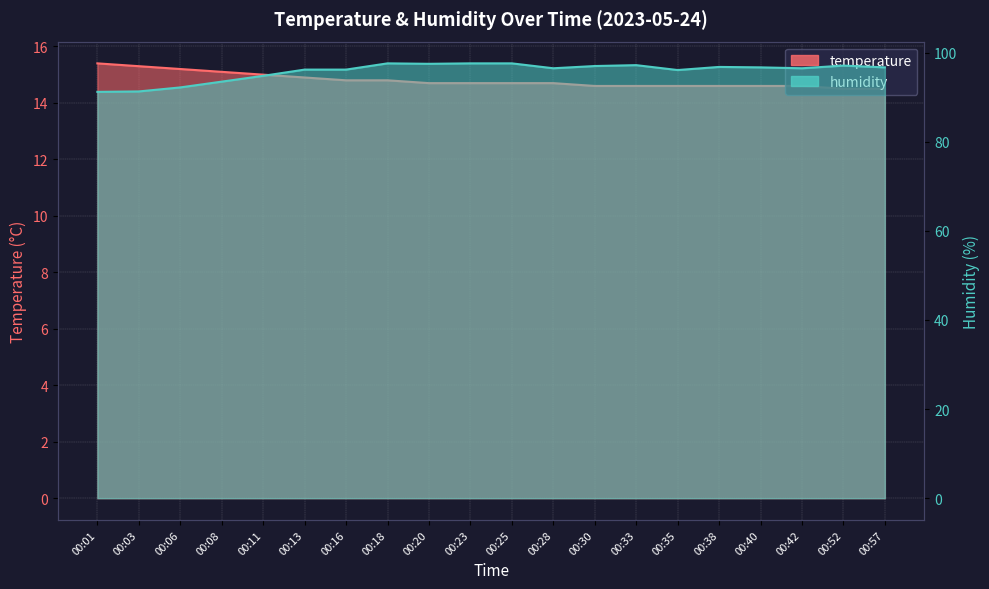

True or false: temperature and humidity cross at least once.

False